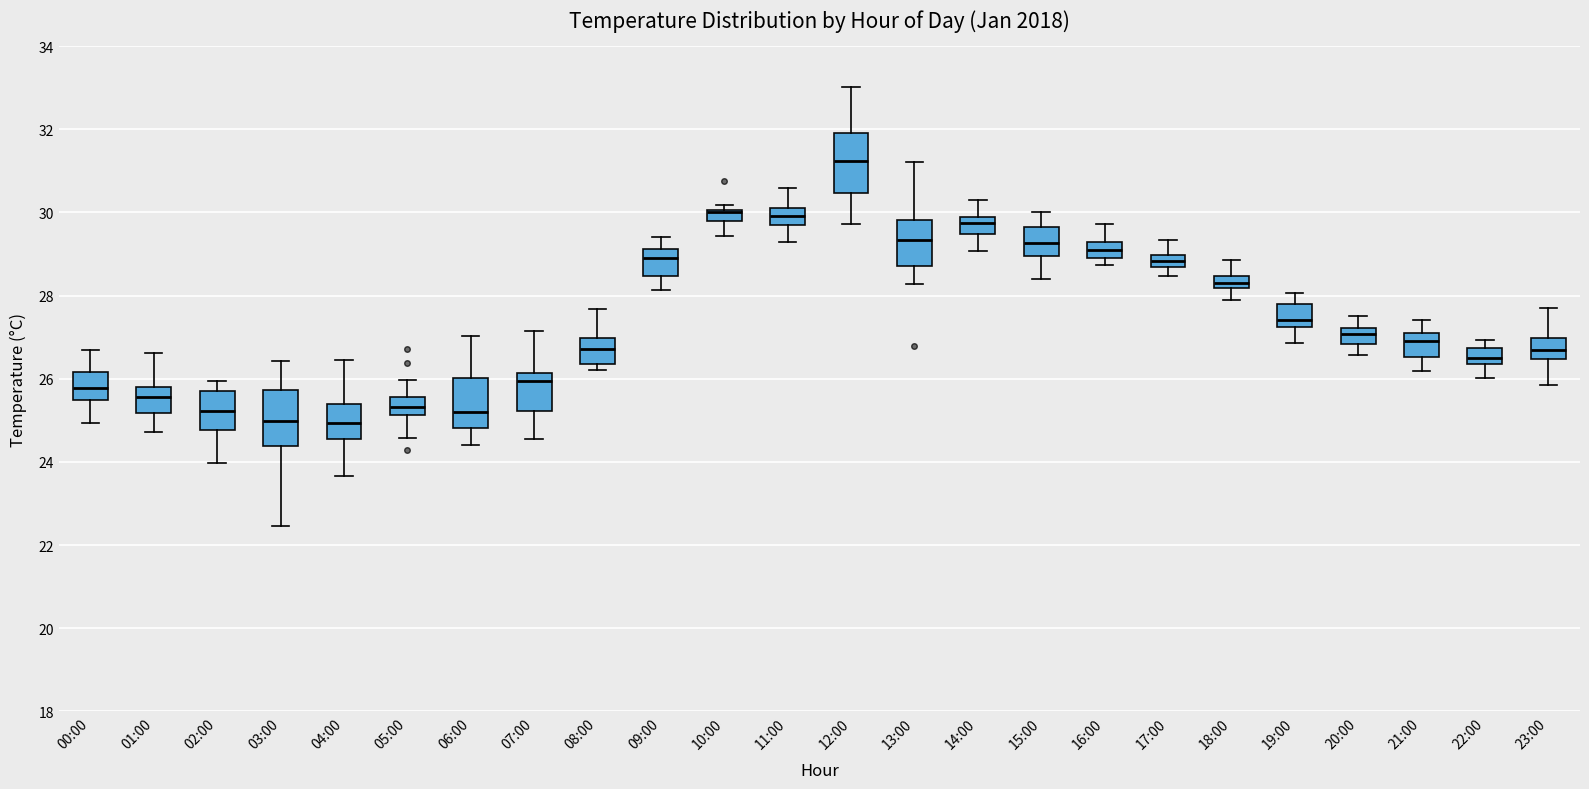

Which box has the highest median line?

12:00